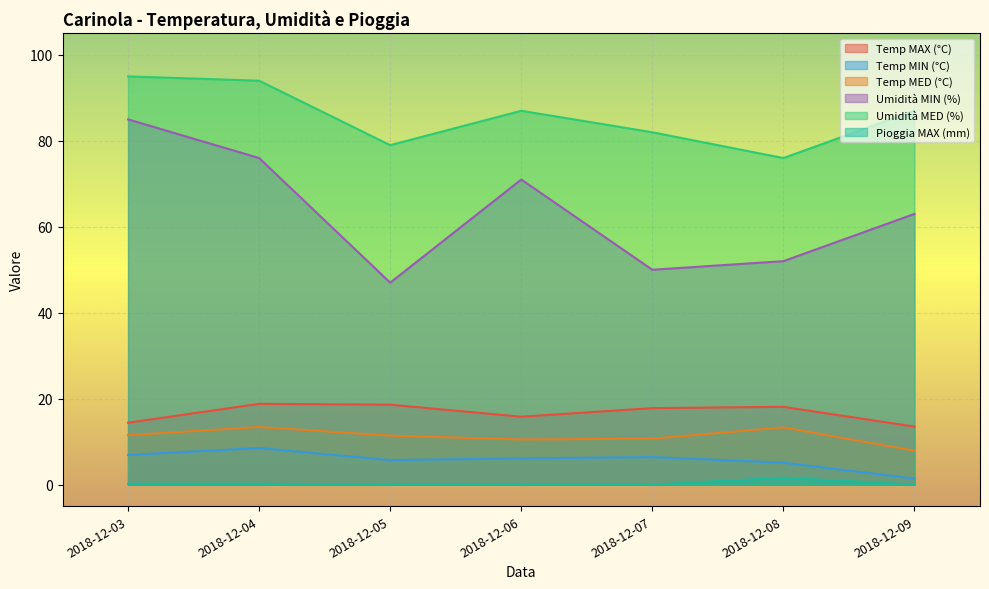

Rank the series at 2018-12-04 from lowest to highest value.

Pioggia MAX (mm), Temp MIN (°C), Temp MED (°C), Temp MAX (°C), Umidità MIN (%), Umidità MED (%)